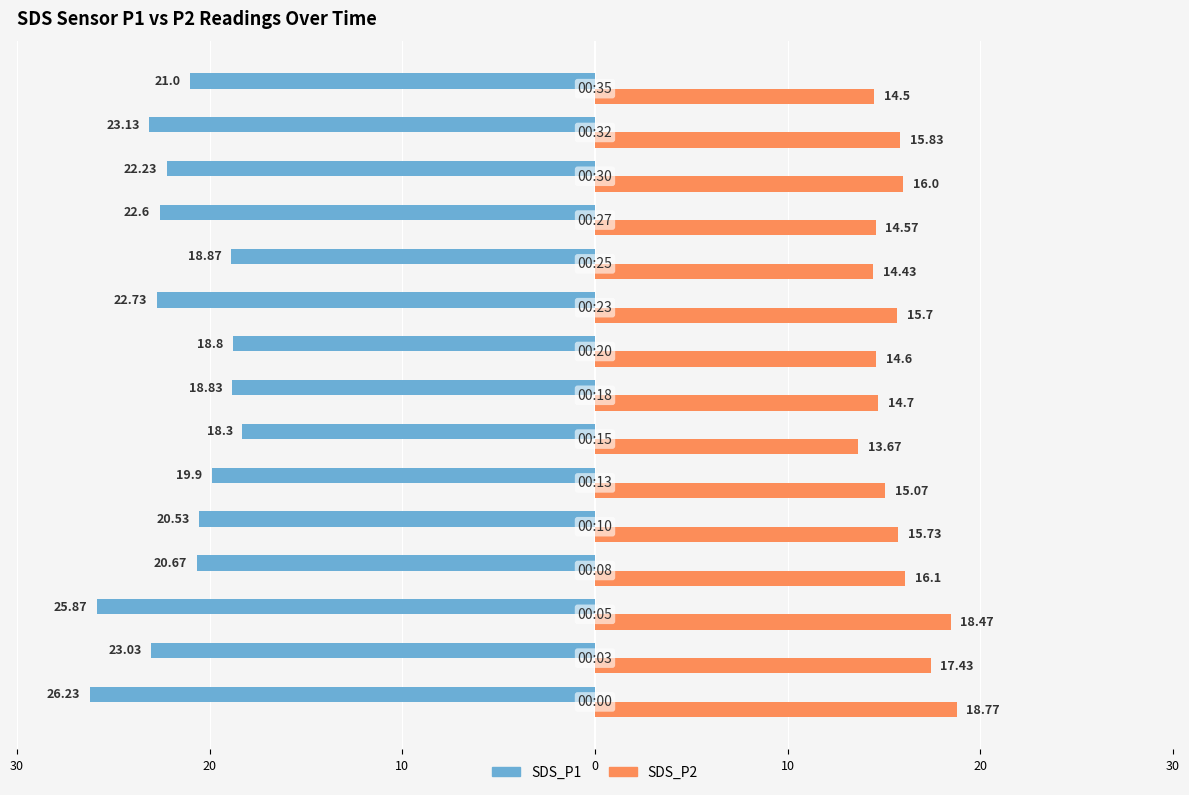

What are all the series names shown in the legend?

SDS_P1, SDS_P2